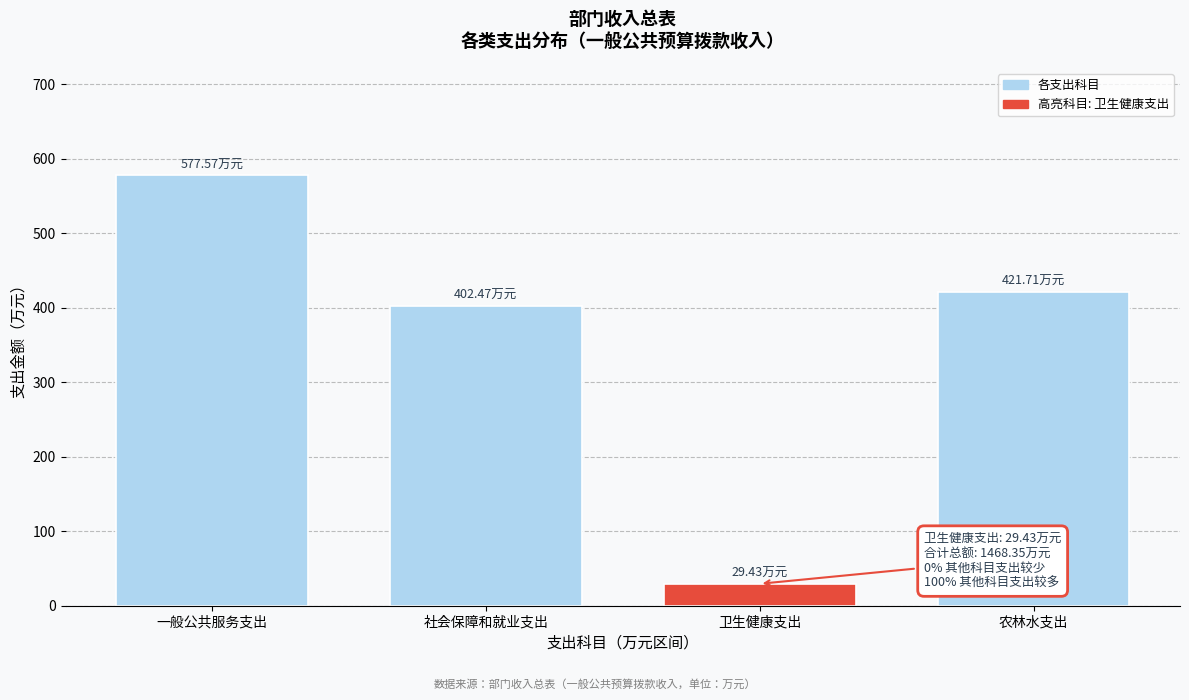

What is the change in value from 一般公共服务支出 to 农林水支出?

-155.9